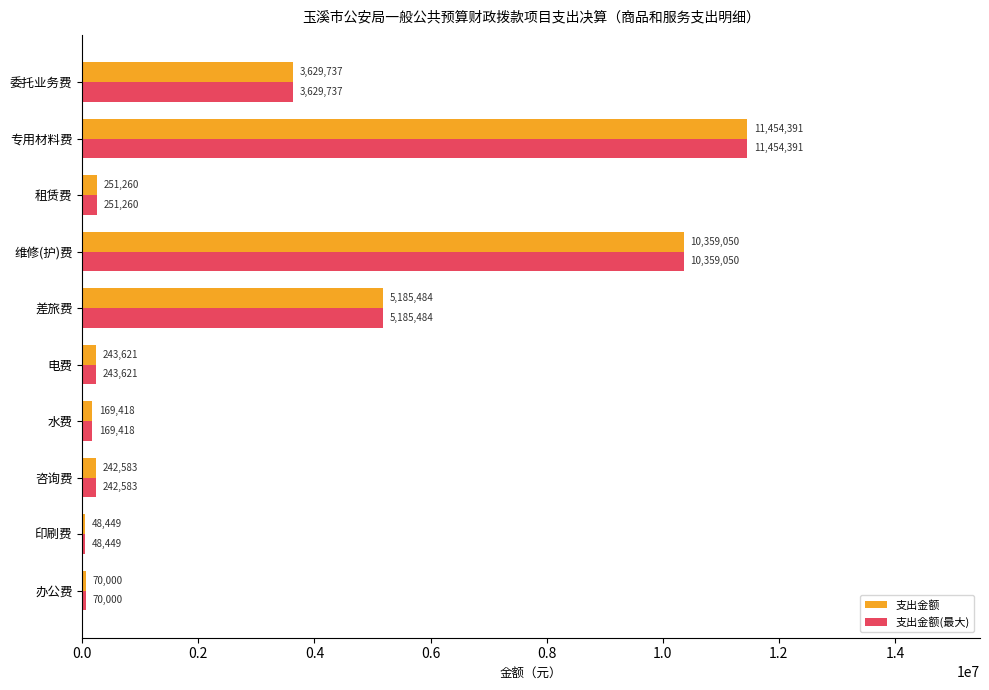

What are all the series names shown in the legend?

支出金额, 支出金额(最大)